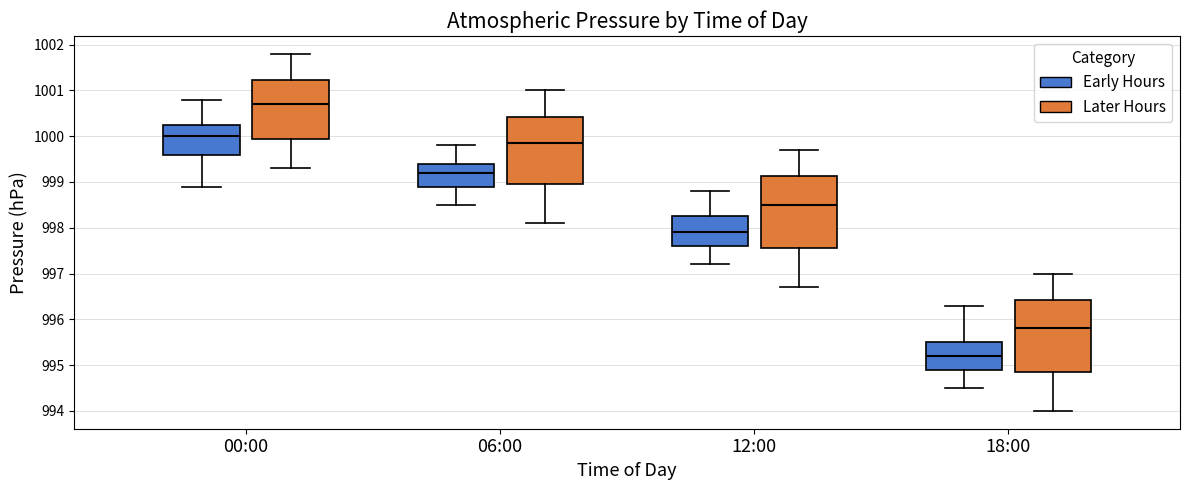

Reading left to right, read every box against the y-axis: the position of its median line, the range the box covers, and the ends of its whiskers. The values are not printed on the chart, so give them approximately, as read against the axis.

00:00 (Early Hours): median 1000.0, box 999.6 to 1000.3, whiskers 998.9 to 1000.8
00:00 (Later Hours): median 1000.7, box 1000.0 to 1001.2, whiskers 999.3 to 1001.8
06:00 (Early Hours): median 999.2, box 998.9 to 999.4, whiskers 998.5 to 999.8
06:00 (Later Hours): median 999.9, box 999.0 to 1000.4, whiskers 998.1 to 1001.0
12:00 (Early Hours): median 997.9, box 997.6 to 998.3, whiskers 997.2 to 998.8
12:00 (Later Hours): median 998.5, box 997.6 to 999.1, whiskers 996.7 to 999.7
18:00 (Early Hours): median 995.2, box 994.9 to 995.5, whiskers 994.5 to 996.3
18:00 (Later Hours): median 995.8, box 994.9 to 996.4, whiskers 994.0 to 997.0